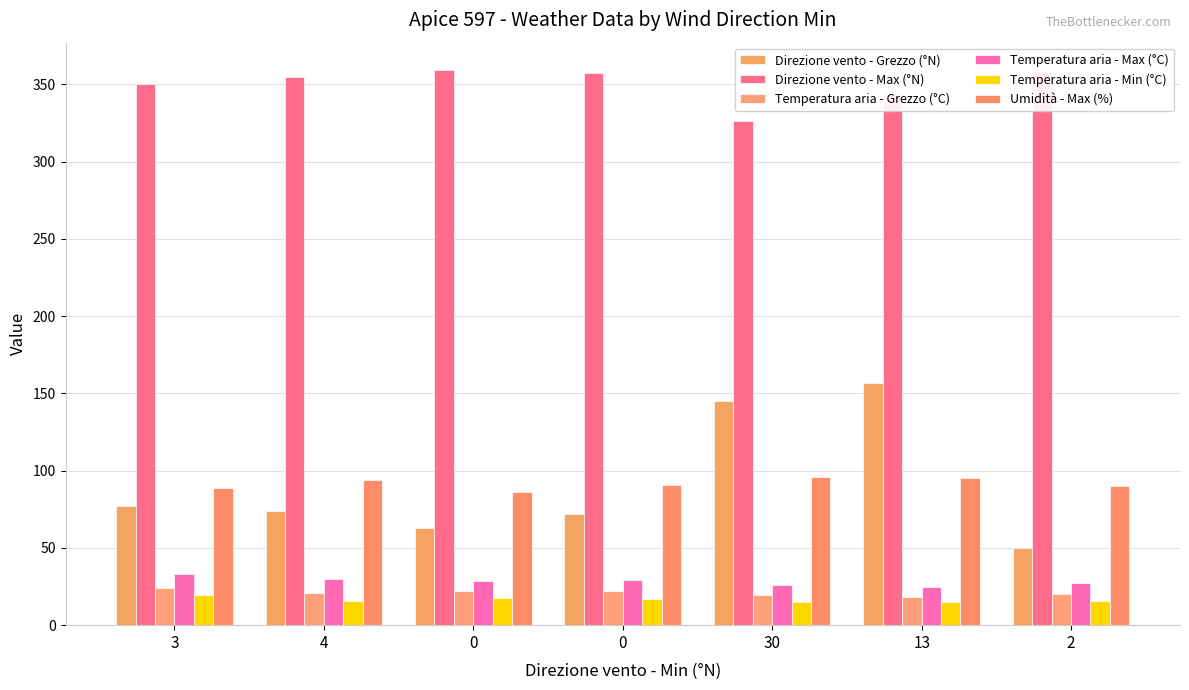

Which series has the widest spread of values?

Direzione vento - Grezzo (°N)